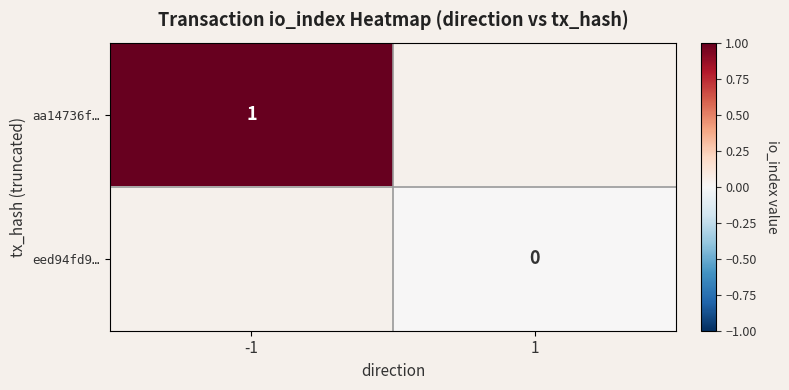

Rank the series at 1 from lowest to highest value.

aa14736f…, eed94fd9…